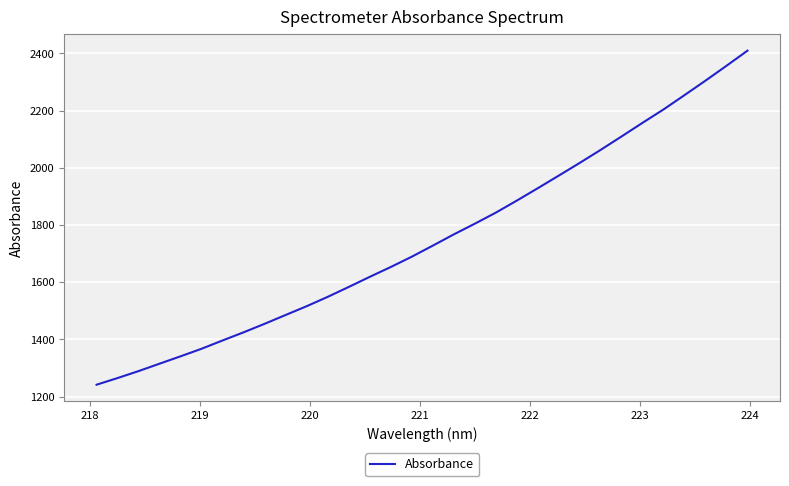

What is the maximum value shown in the chart?

2409.6